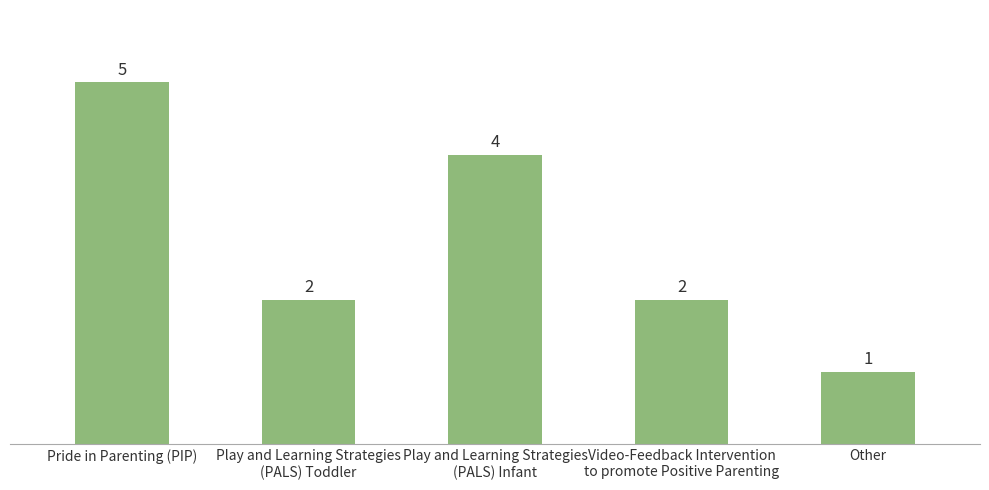

What is the value of the 5th bar from the left?

1